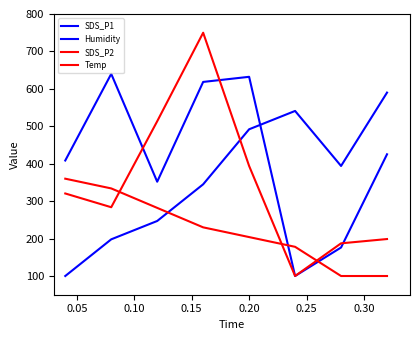

At how many categories does at least one series exceed 518?

5